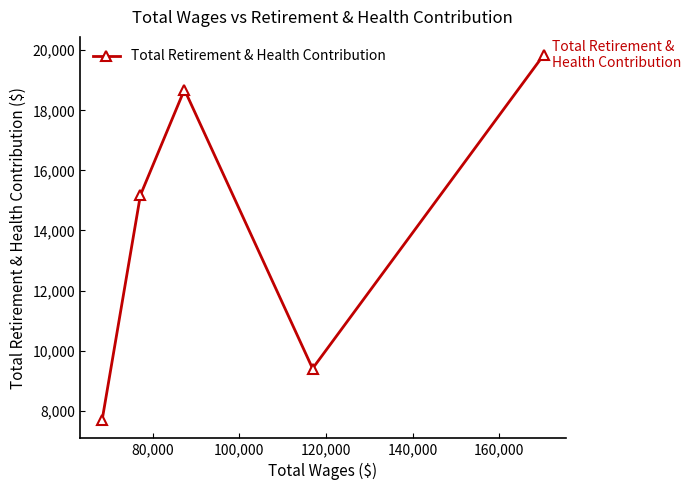

What is the sum of all values?

70795